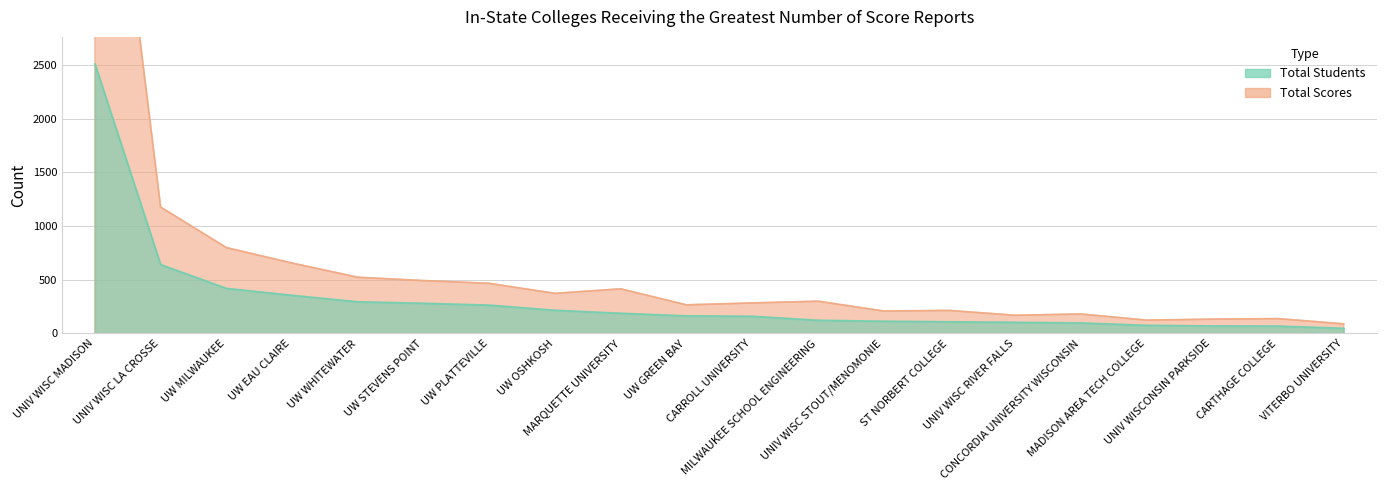

What are all the series names shown in the legend?

Total Students, Total Scores